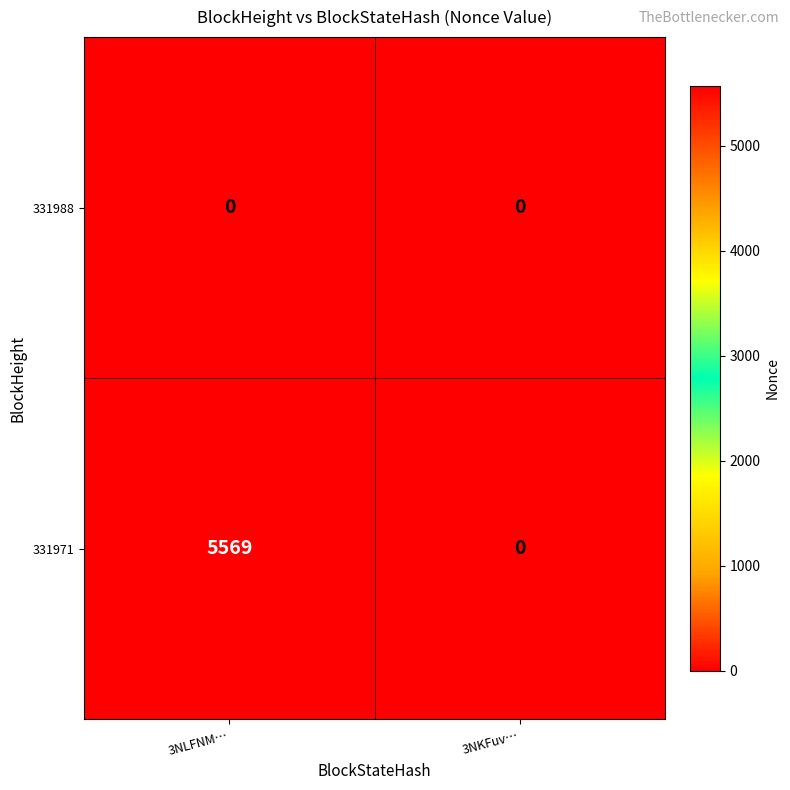

What value does the 331971 series have at 3NLFNM…, to the nearest 10?

5570